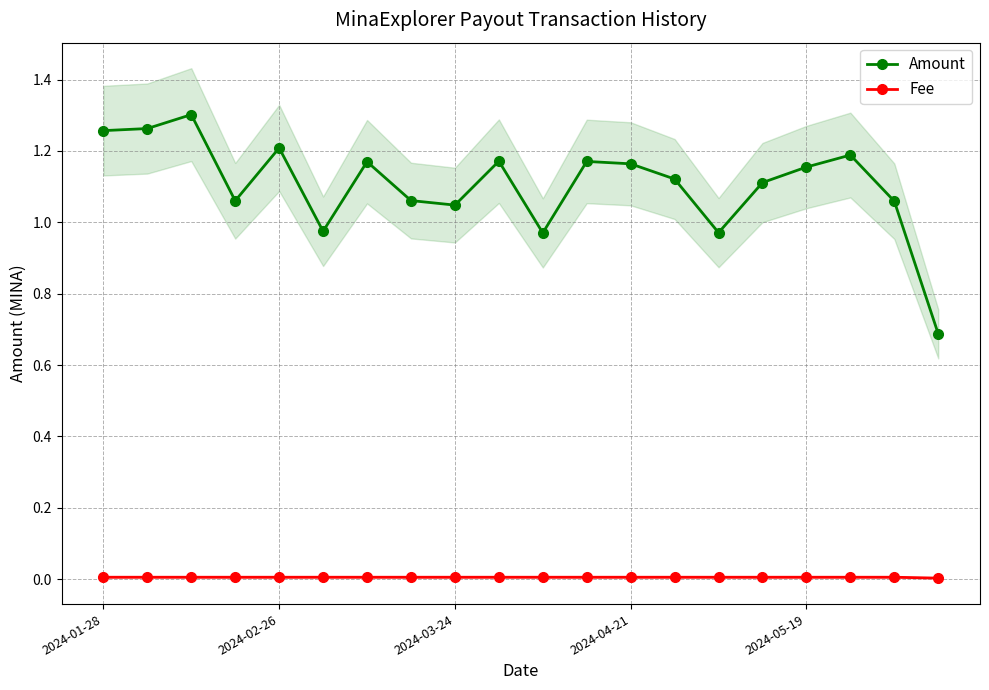

How many series are shown in this chart?

2